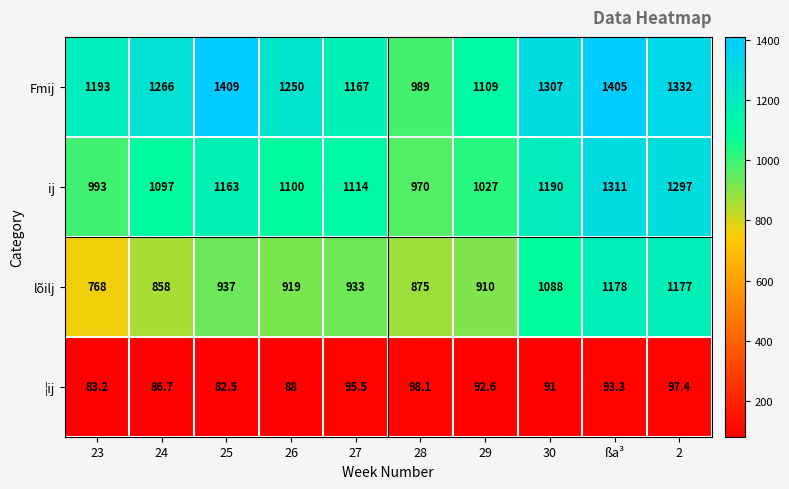

How many series are shown in this chart?

4